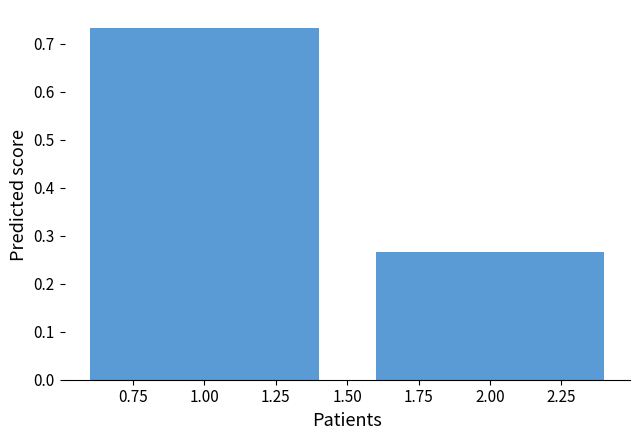

The value at 1.00 is 1.1. True or false?

False